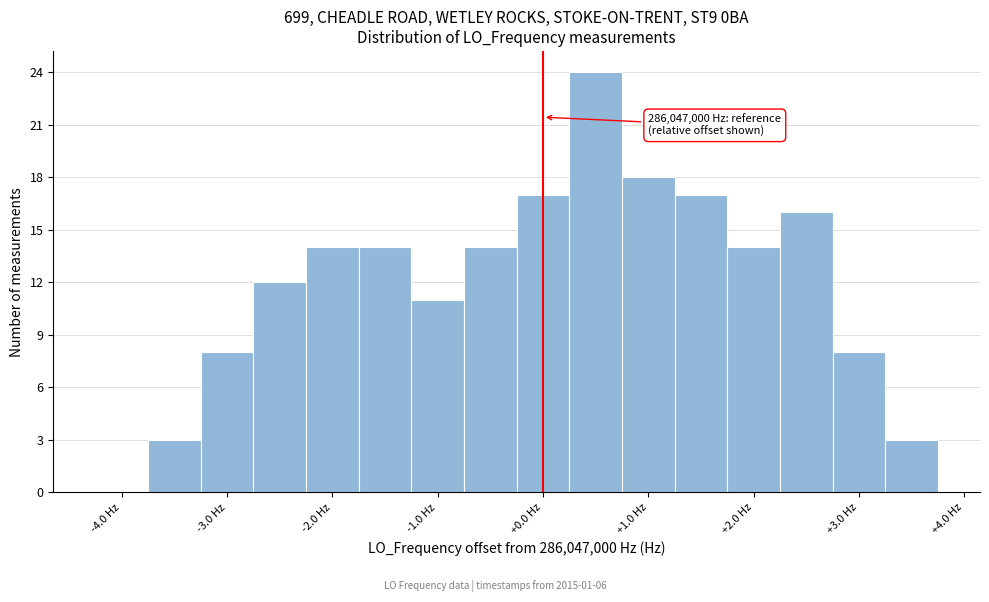

Which range on the x-axis has the tallest bar?

0.25 to 0.75